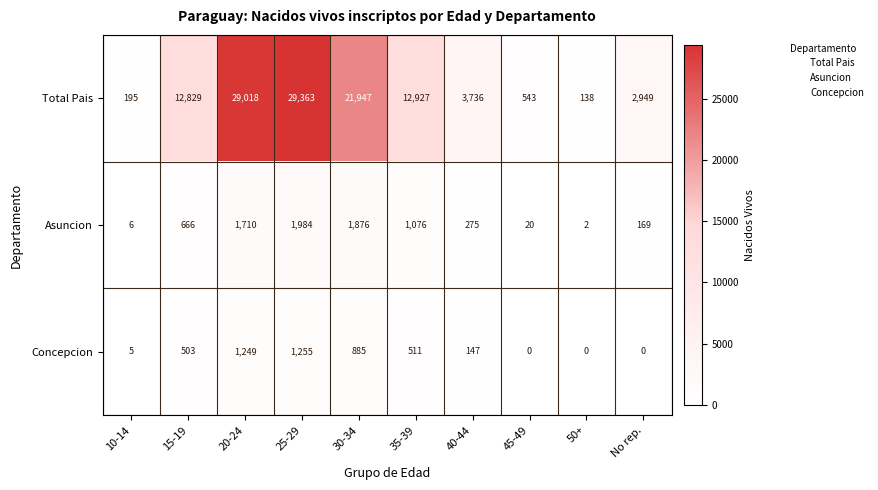

The value of Asuncion at 15-19 is 666. True or false?

True